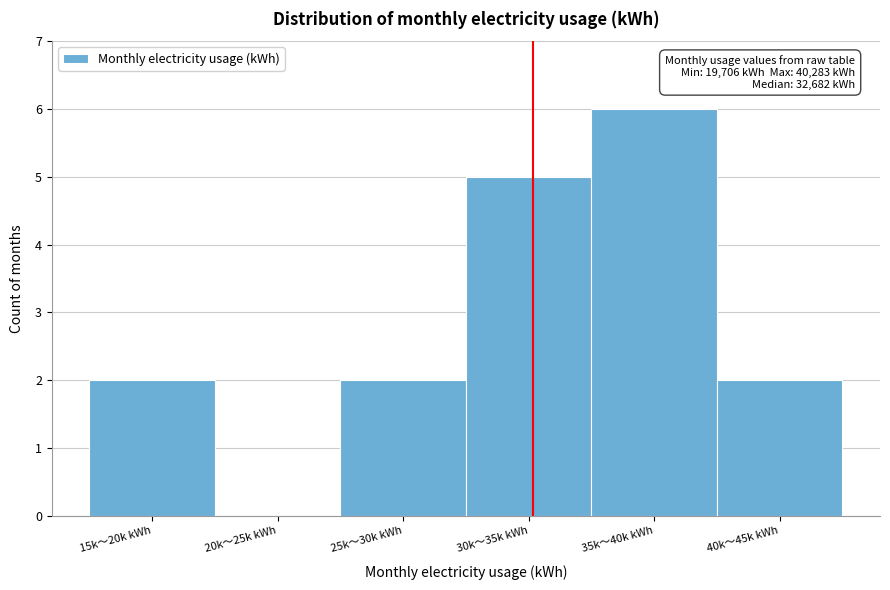

Reading right to left, transcribe all the data shown in this chart.

40k〜45k kWh=2	35k〜40k kWh=6	30k〜35k kWh=5	25k〜30k kWh=2	20k〜25k kWh=0	15k〜20k kWh=2